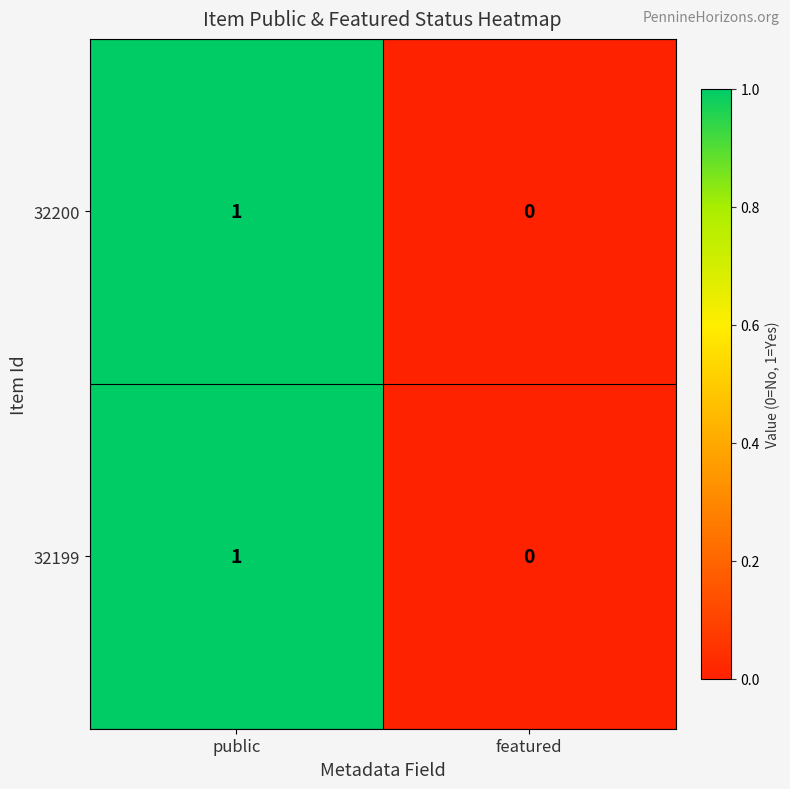

Is it true that 32200 equals 2 at public?

False